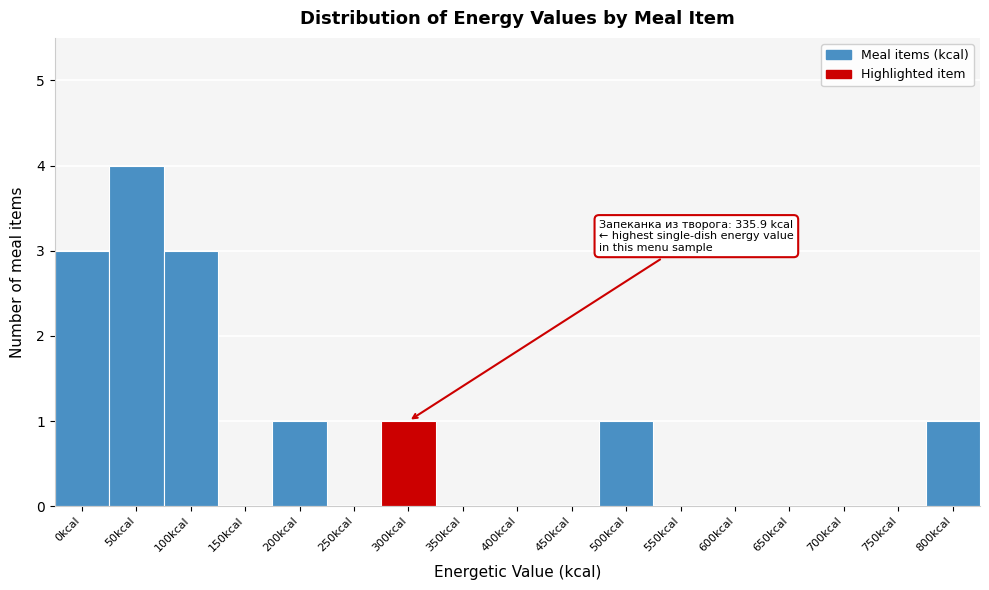

Reading left to right, extract all data points from this chart.

0kcal=3	50kcal=4	100kcal=3	150kcal=0	200kcal=1	250kcal=0	300kcal=1	350kcal=0	400kcal=0	450kcal=0	500kcal=1	550kcal=0	600kcal=0	650kcal=0	700kcal=0	750kcal=0	800kcal=1